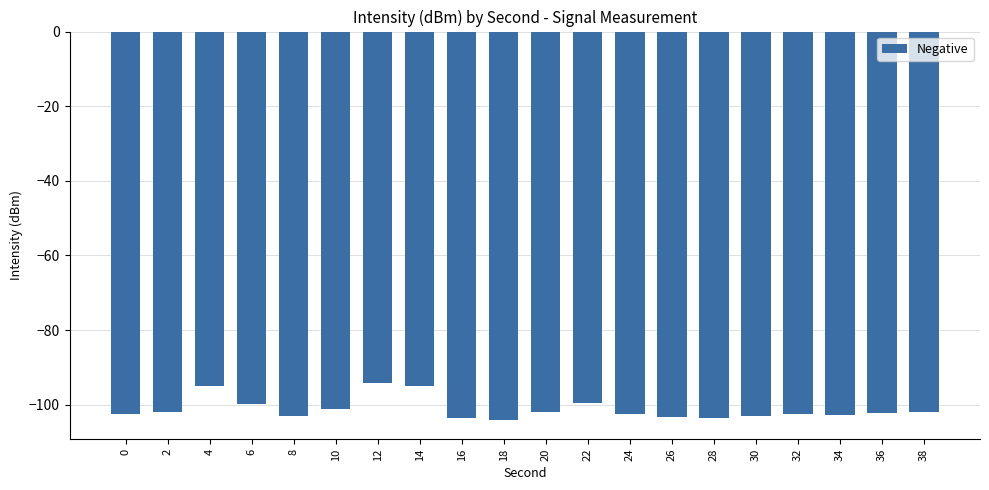

What is the sum of the values at 14 and 16?

-198.5